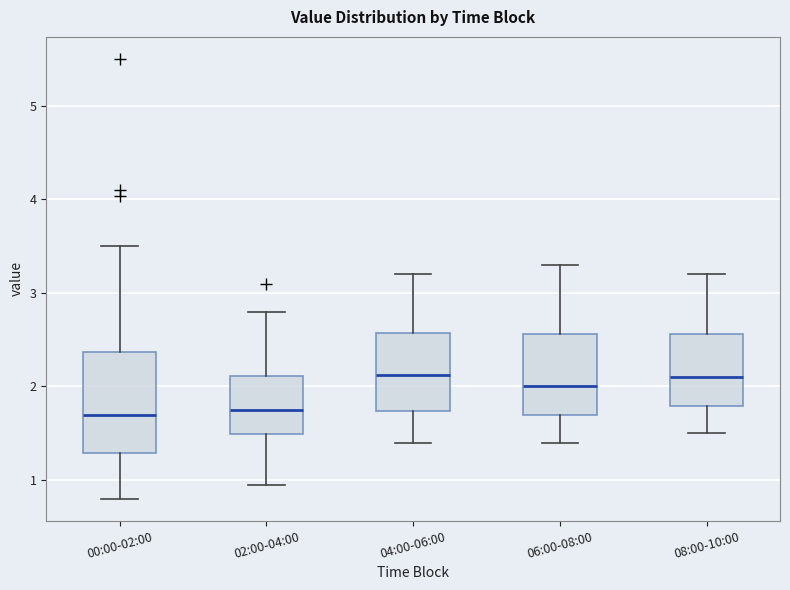

Reading left to right, read every box against the y-axis: the position of its median line, the range the box covers, and the ends of its whiskers. The values are not printed on the chart, so give them approximately, as read against the axis.

00:00-02:00: median 1.7, box 1.3 to 2.4, whiskers 0.8 to 3.5
02:00-04:00: median 1.8, box 1.5 to 2.1, whiskers 1.0 to 2.8
04:00-06:00: median 2.1, box 1.7 to 2.6, whiskers 1.4 to 3.2
06:00-08:00: median 2.0, box 1.7 to 2.6, whiskers 1.4 to 3.3
08:00-10:00: median 2.1, box 1.8 to 2.6, whiskers 1.5 to 3.2